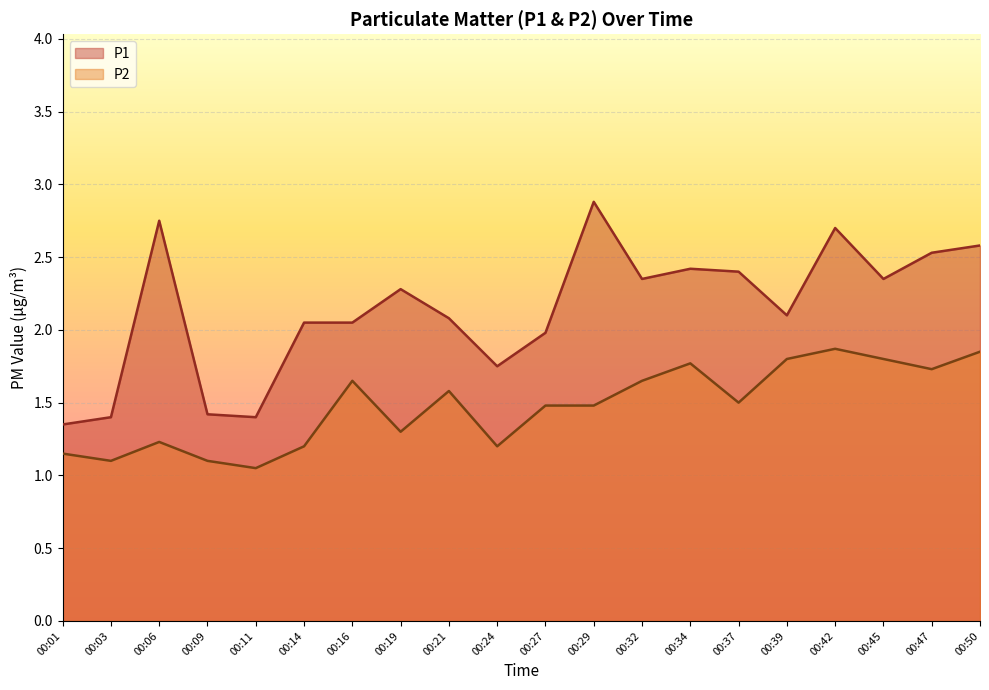

Between 00:45 and 00:47, which is larger?

00:47